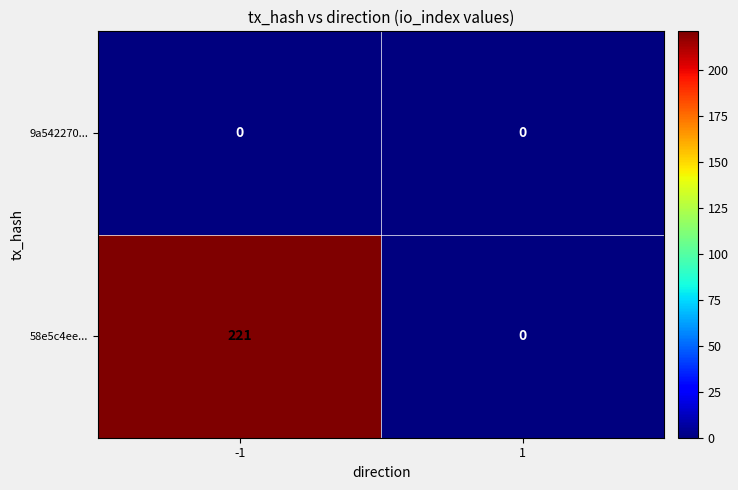

True or false: 58e5c4ee... has a value of 109 at -1.

False